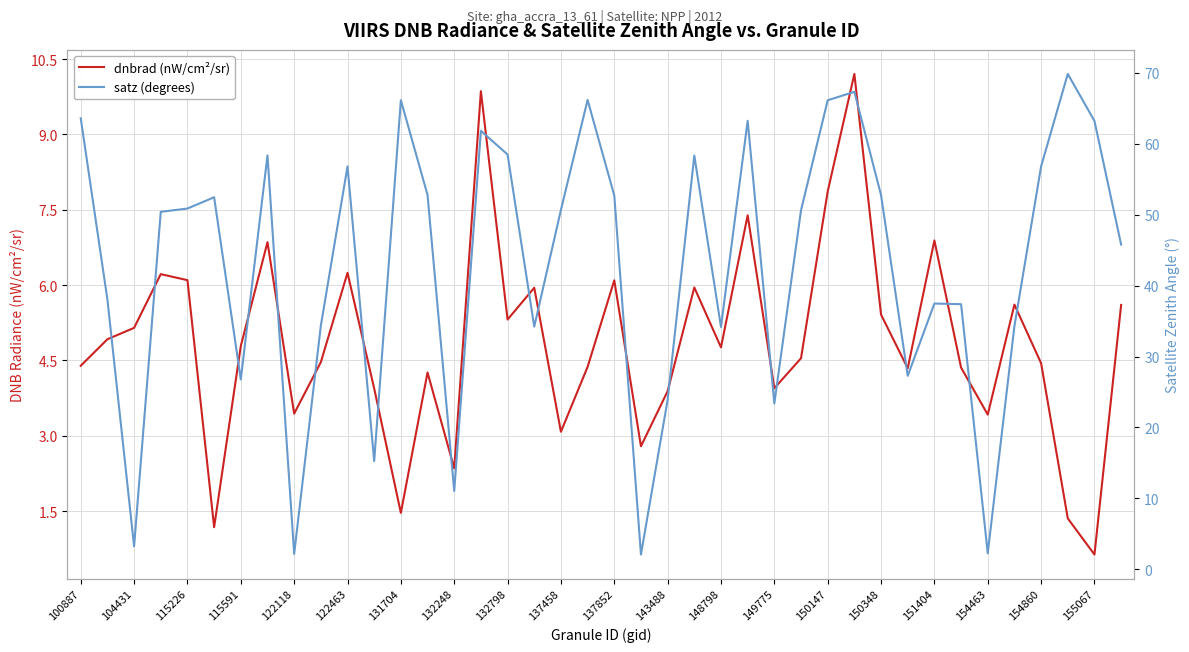

What is the greatest value displayed?

69.8